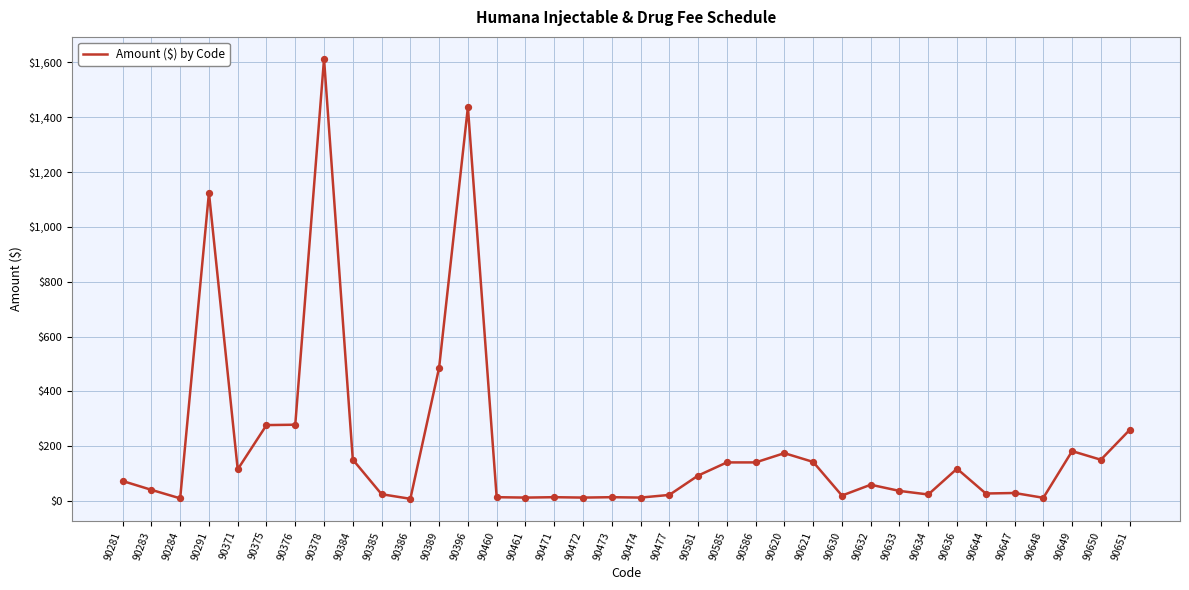

What is the change in value from 90396 to 90585?

-1295.2